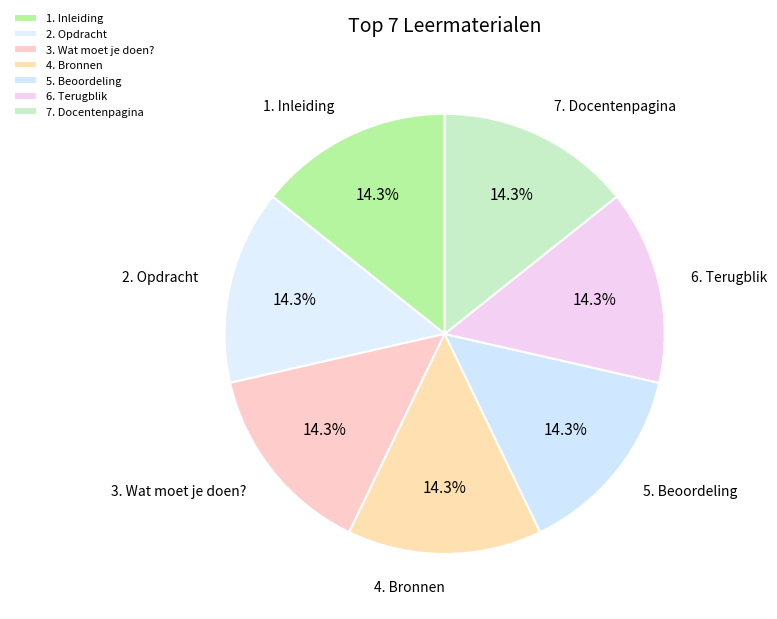

What is the ratio of the value at 7. Docentenpagina to the value at 3. Wat moet je doen??

1.0